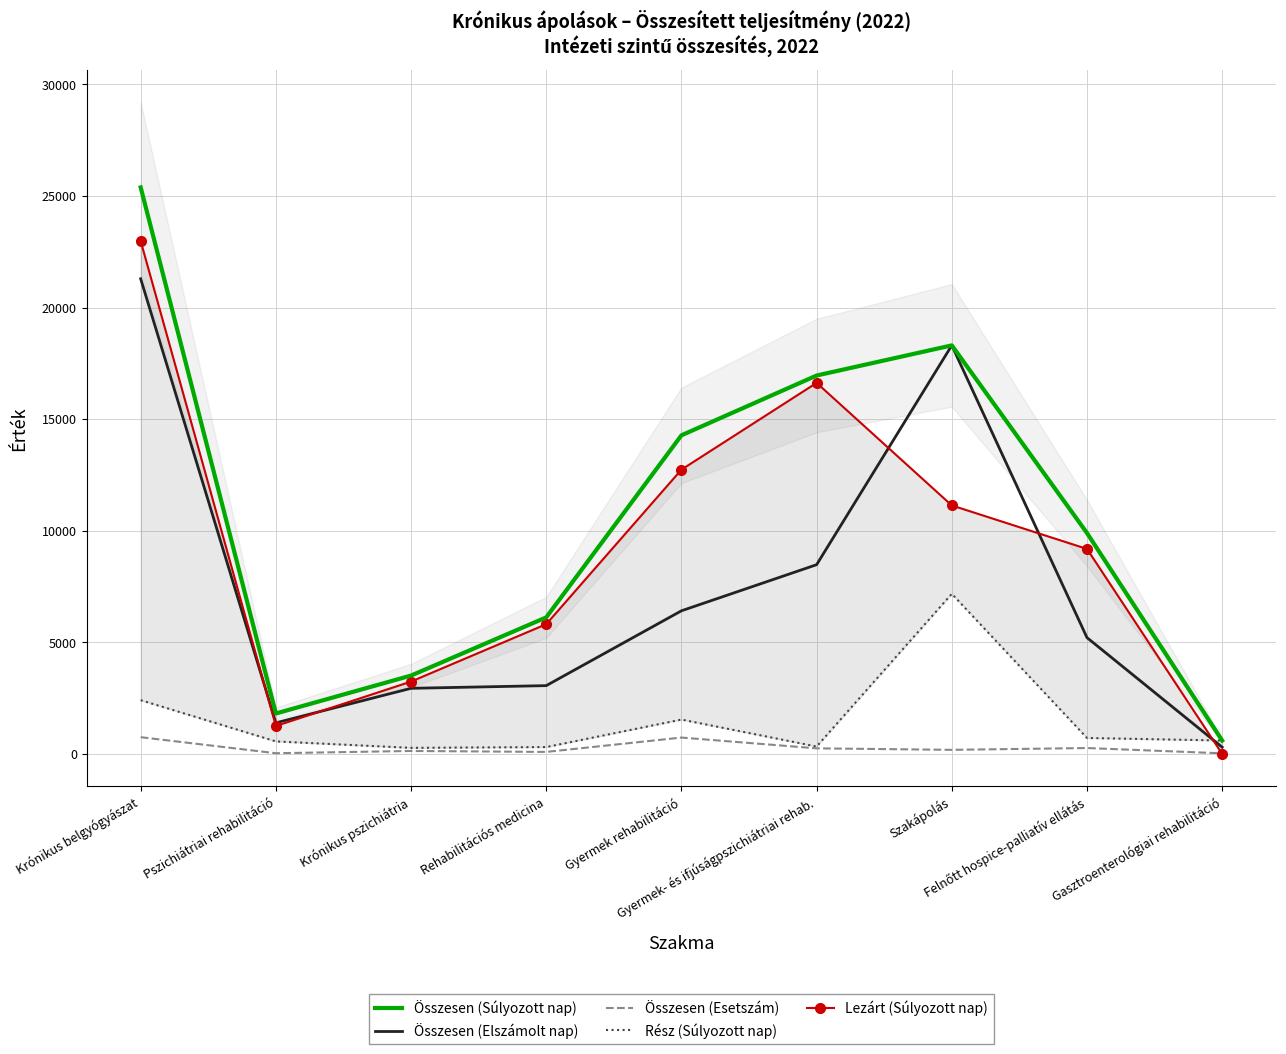

At which label does Összesen (Esetszám) reach its minimum?

Gasztroenterológiai rehabilitáció